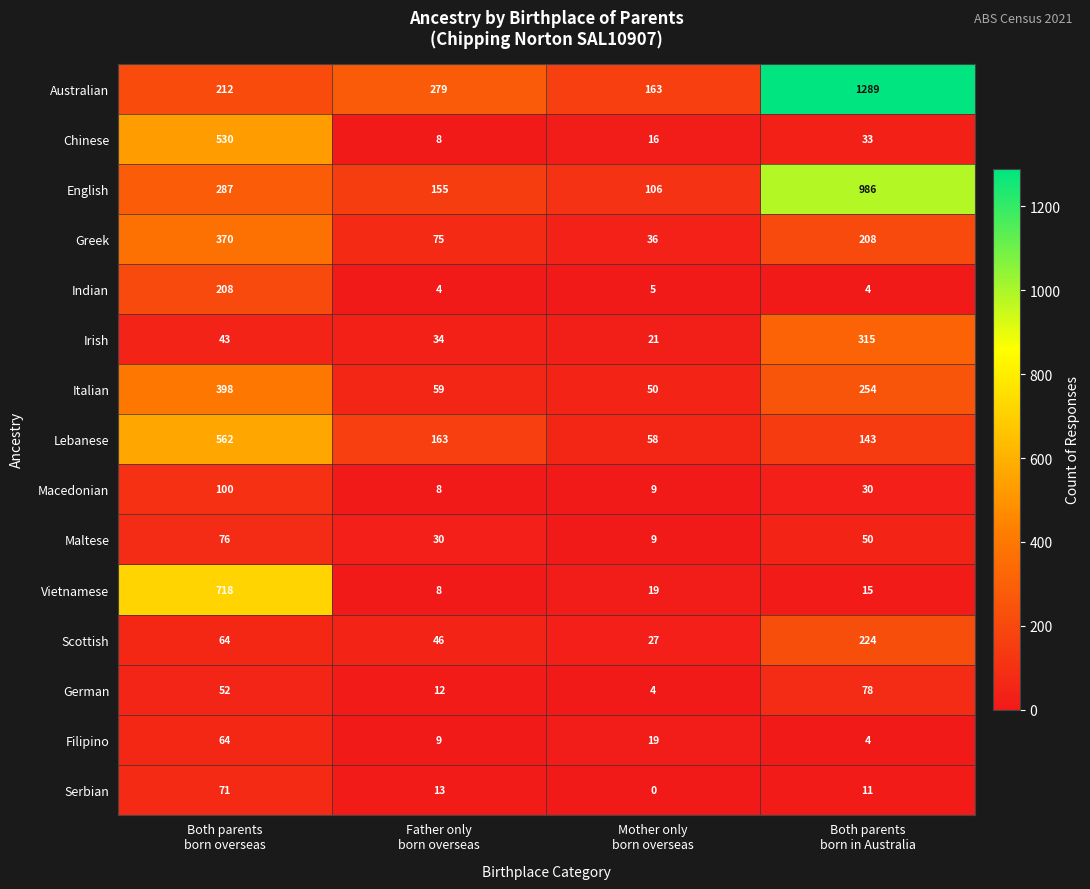

What is the maximum value for Italian?

398